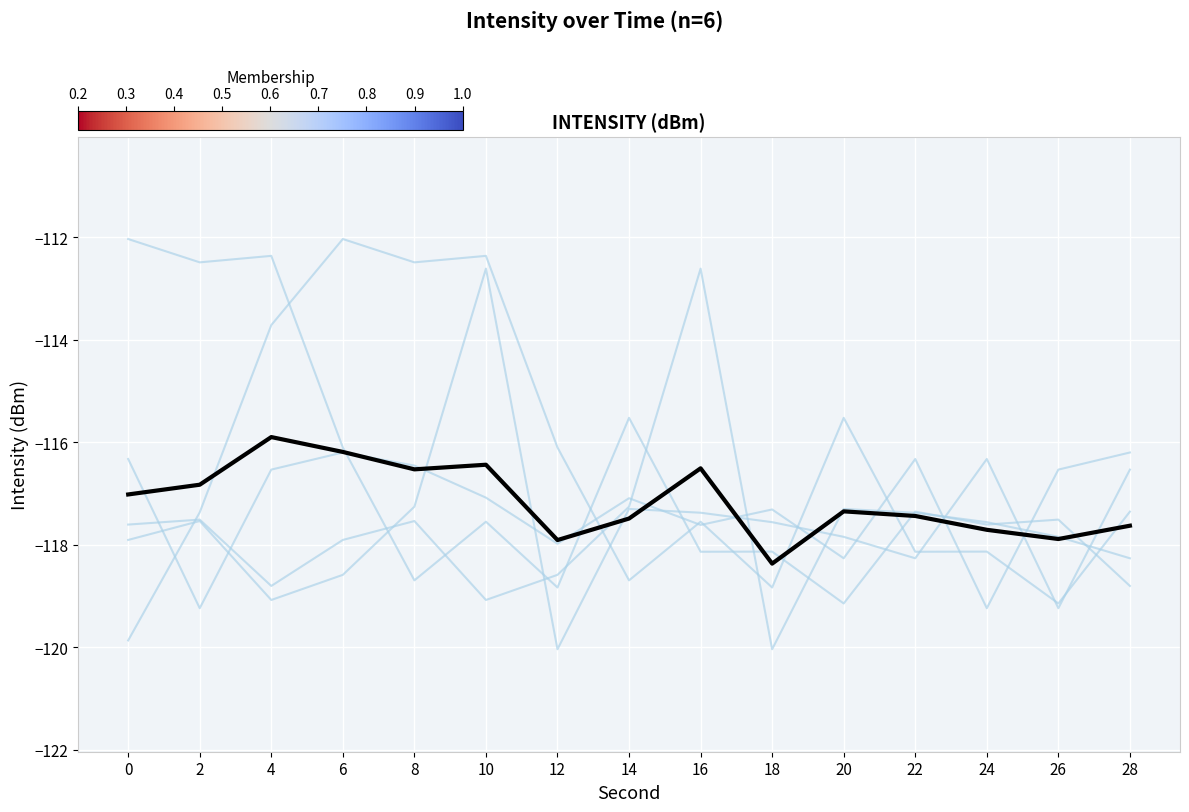

How many lines are shown in the chart?

6